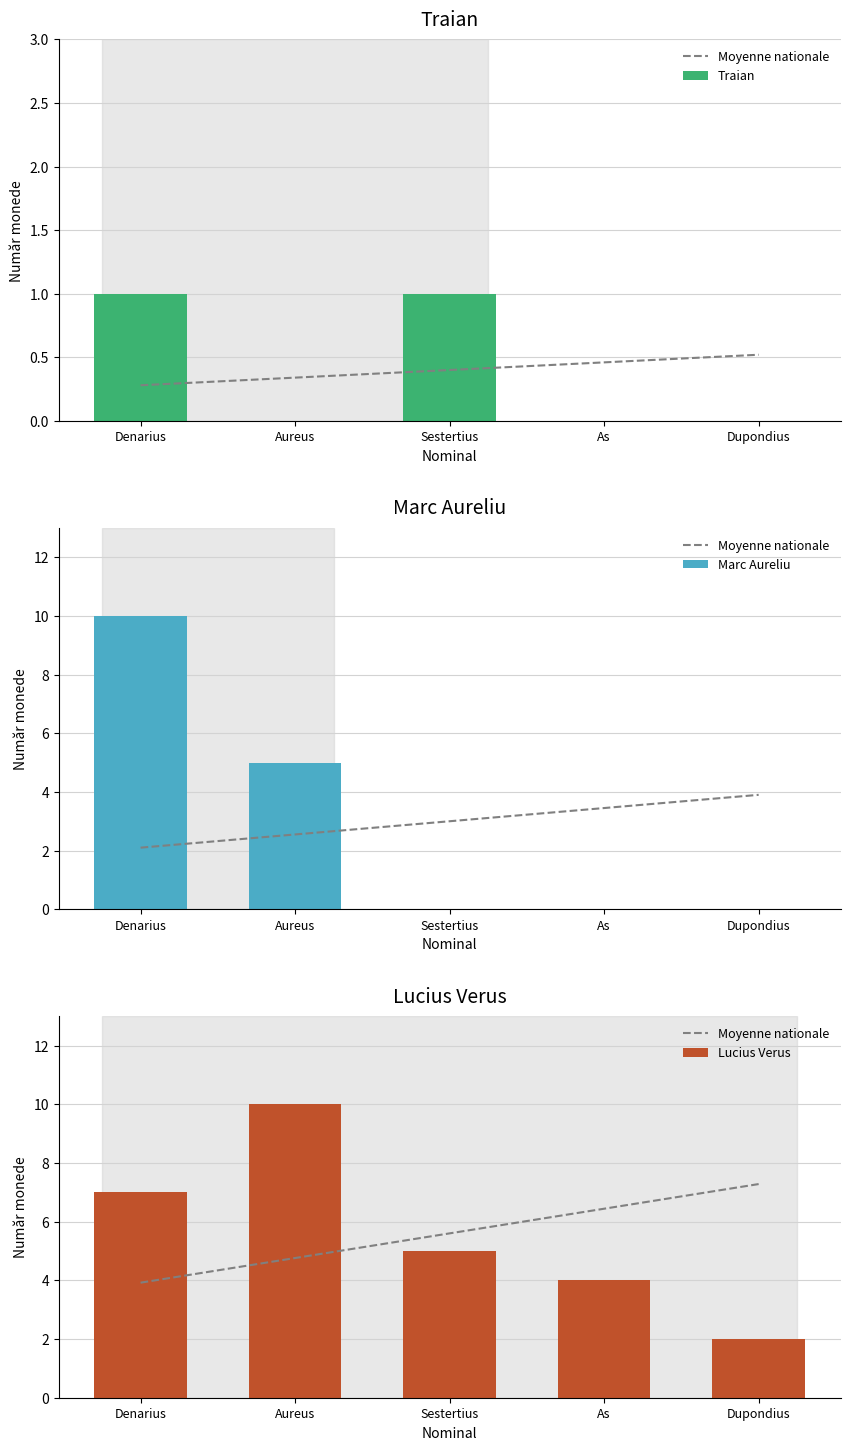

Reading left to right, transcribe all the data shown in this chart.

Moyenne nationale: 3.9	4.8	5.6	6.4	7.3
Traian: 1.0	0.0	1.0	0.0	0.0
Marc Aureliu: 10.0	5.0	0.0	0.0	0.0
Lucius Verus: 7.0	10.0	5.0	4.0	2.0